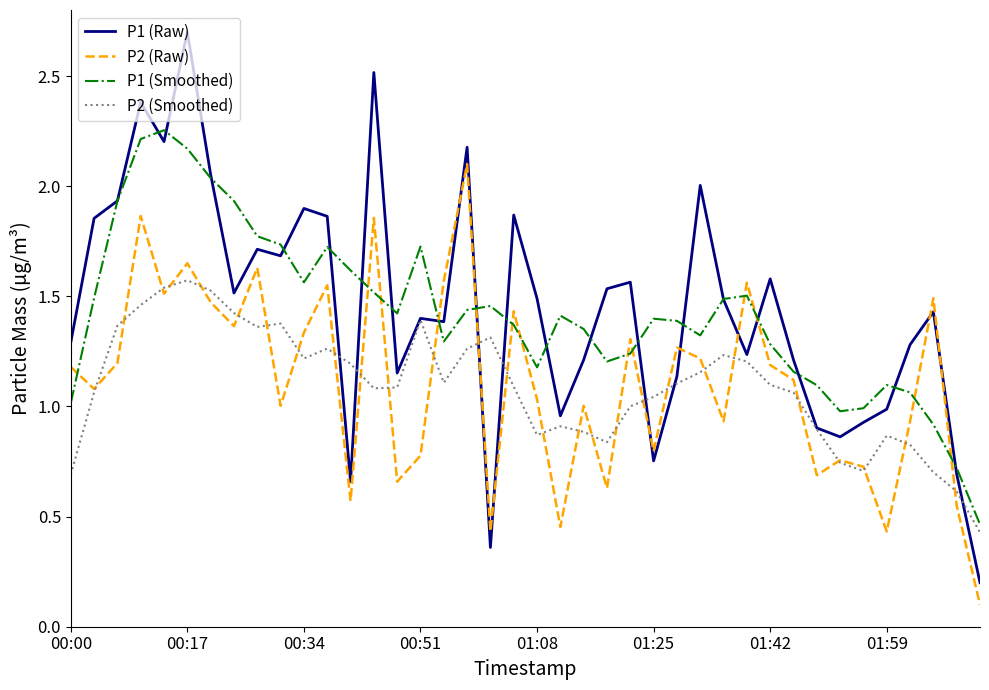

Which series has the largest range (max minus min)?

P1 (Raw)